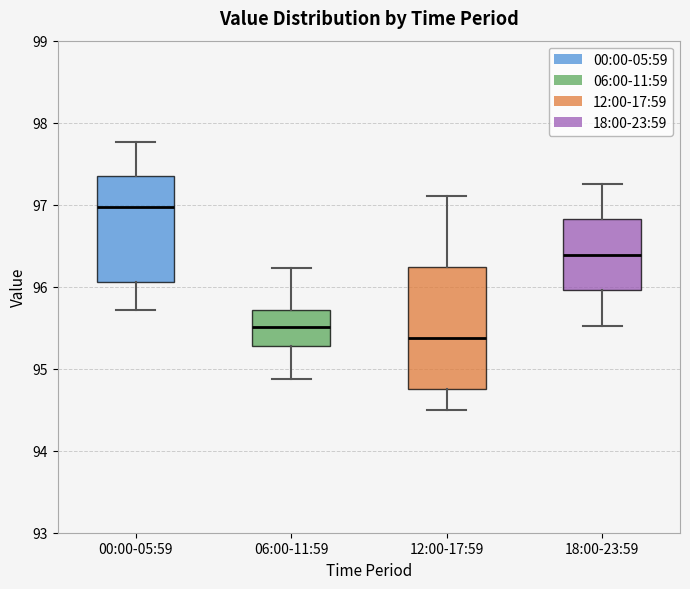

Reading left to right, transcribe this box plot: for each box, give where its median line is, the range the box spans, and where its two whiskers end, as read against the y-axis. The values are not printed on the chart, so give them approximately, as read against the axis.

00:00-05:59: median 97.0, box 96.1 to 97.3, whiskers 95.7 to 97.8
06:00-11:59: median 95.5, box 95.3 to 95.7, whiskers 94.9 to 96.2
12:00-17:59: median 95.4, box 94.8 to 96.2, whiskers 94.5 to 97.1
18:00-23:59: median 96.4, box 96.0 to 96.8, whiskers 95.5 to 97.3